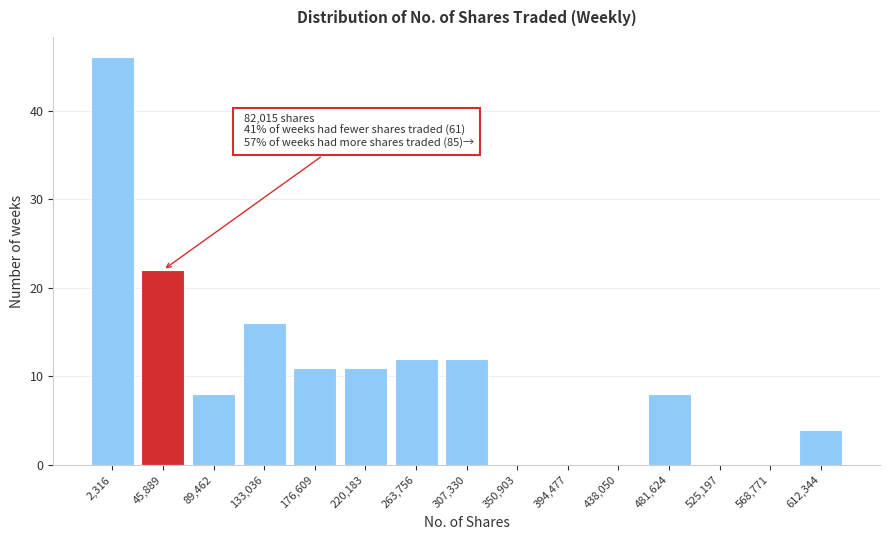

Reading right to left, what are all the values shown in this chart?

612,344=4	568,771=0	525,197=0	481,624=8	438,050=0	394,477=0	350,903=0	307,330=12	263,756=12	220,183=11	176,609=11	133,036=16	89,462=8	45,889=22	2,316=46